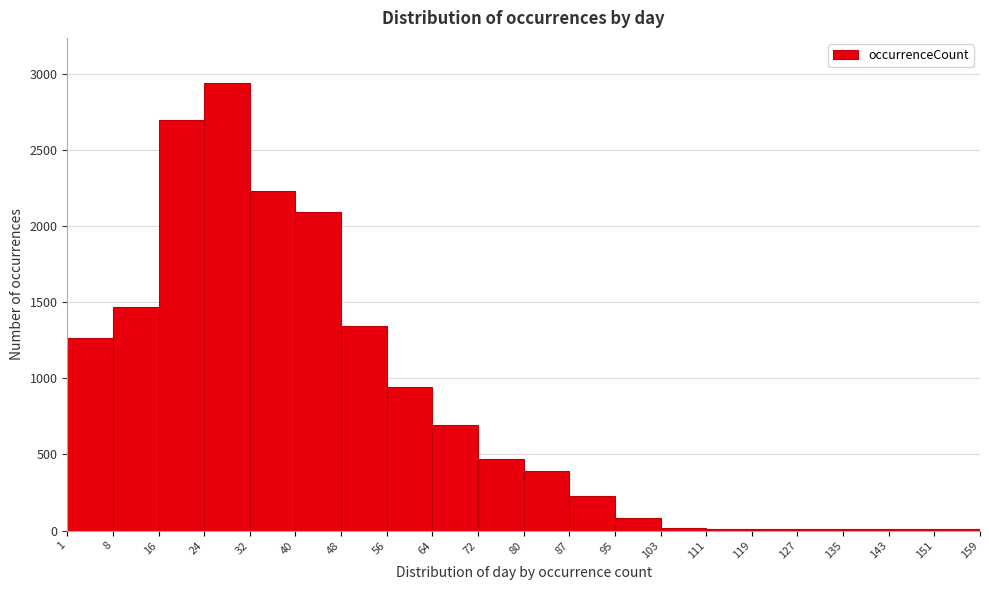

Over which range of the x-axis is the bar tallest?

24 to 32